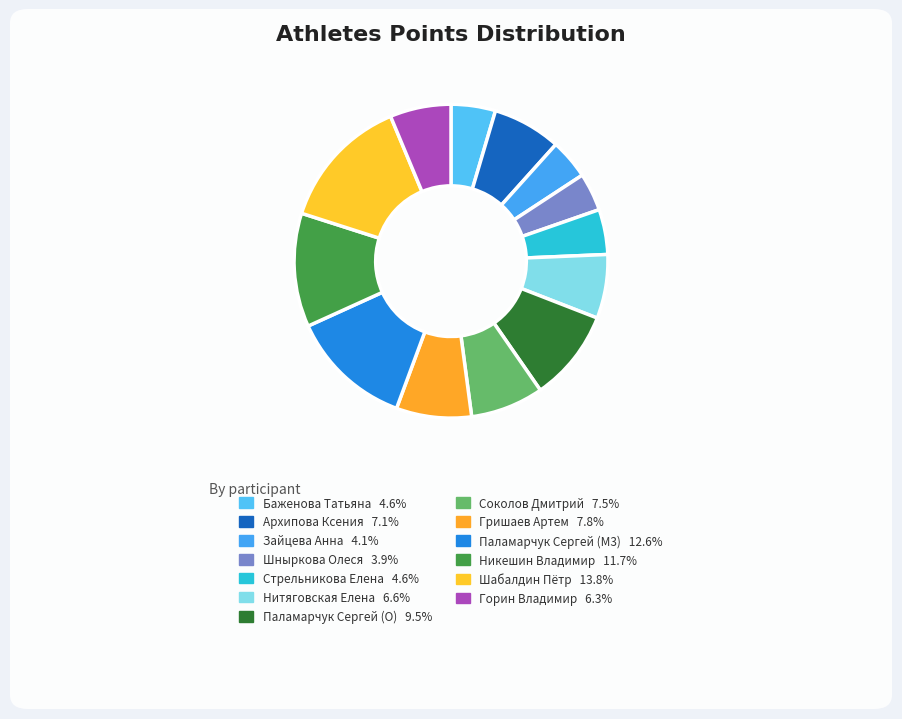

Is Соколов Дмитрий the majority of the pie?

No